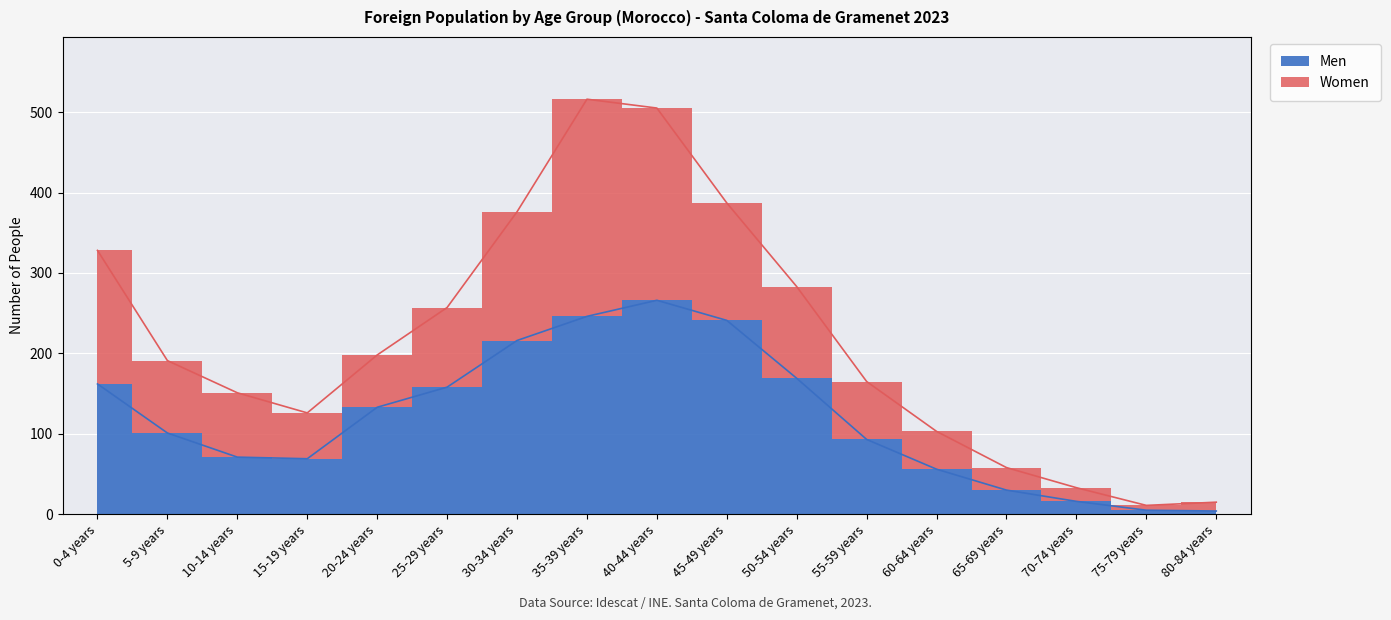

Rank the categories by value from highest to lowest.

40-44 years, 35-39 years, 45-49 years, 30-34 years, 50-54 years, 0-4 years, 25-29 years, 20-24 years, 5-9 years, 55-59 years, 10-14 years, 15-19 years, 60-64 years, 65-69 years, 70-74 years, 75-79 years, 80-84 years